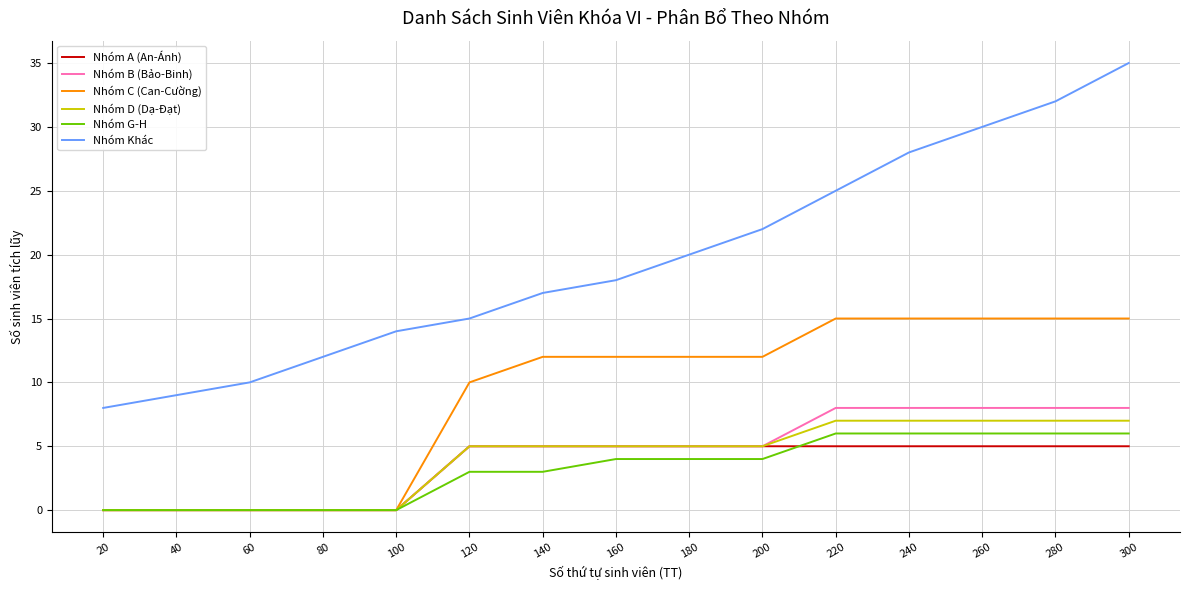

At which category is the sum across all series the highest?

300